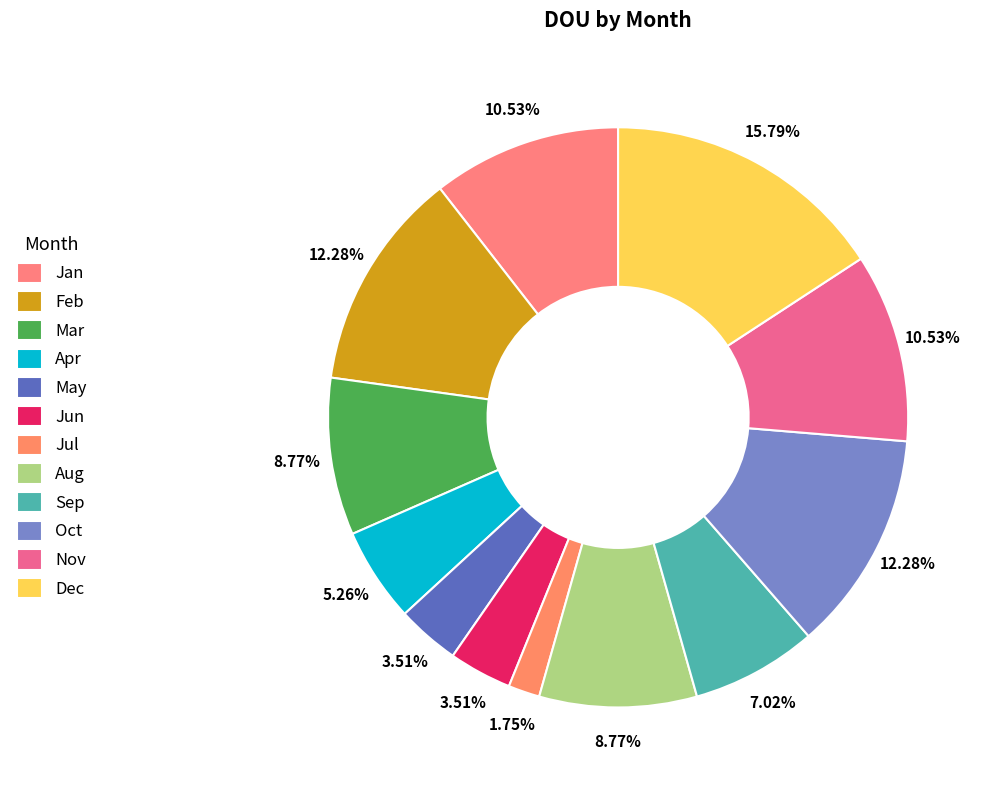

What is the change in value from Mar to Jul?

-4